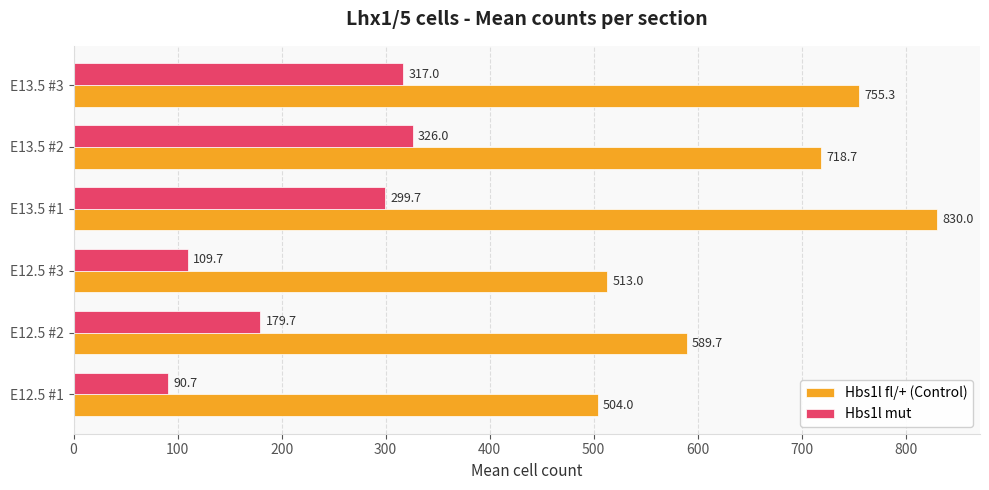

At which label is Hbs1l fl/+ (Control) closest to 667?

E13.5 #2